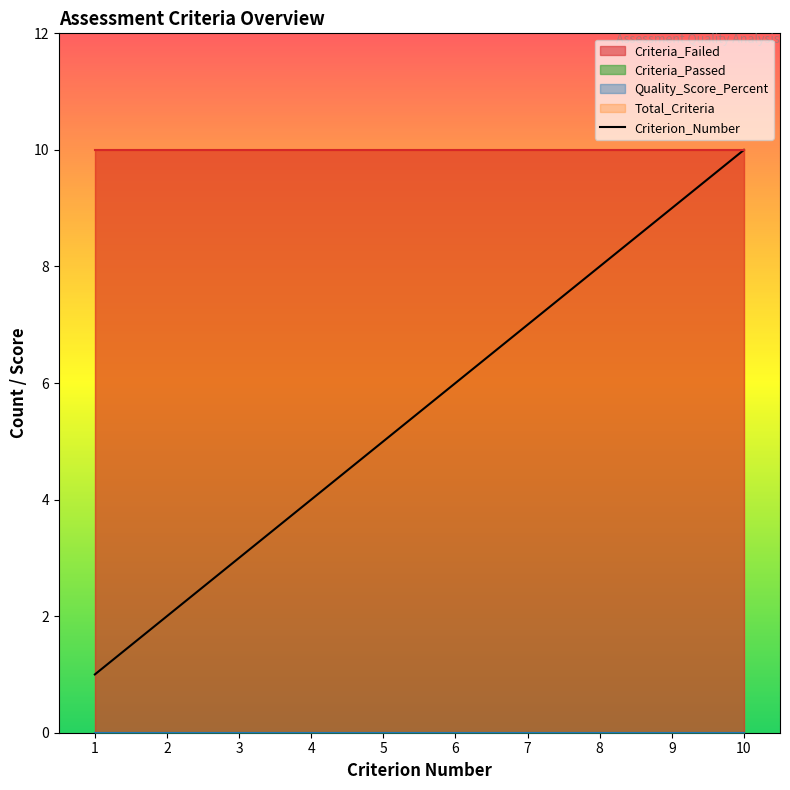

What is the sum of the Total_Criteria values at 3 and 5?

20